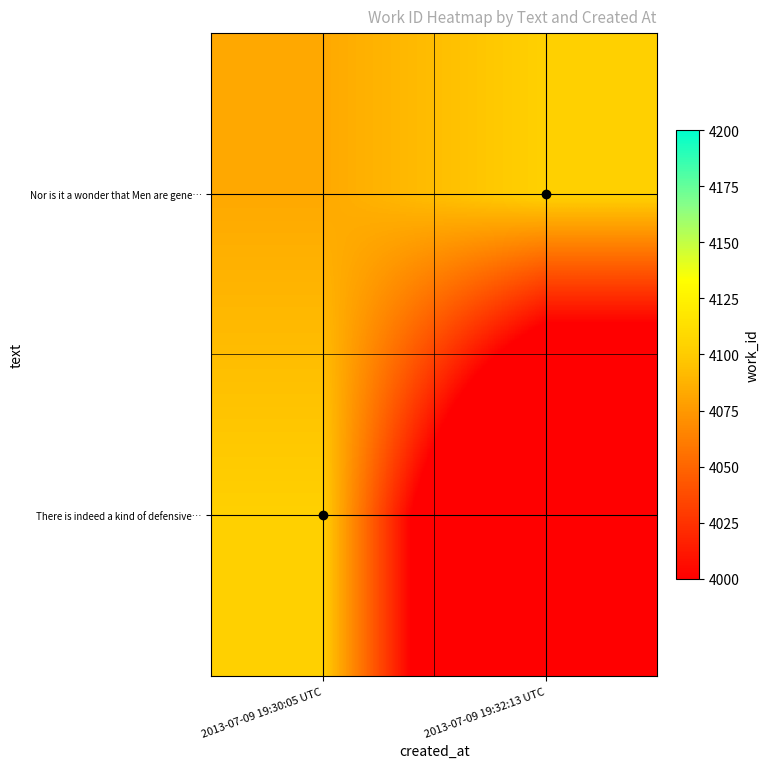

Reading left to right, what are all the values shown in this chart?

There is indeed a kind of defensive…: 2013-07-09 19:30:05 UTC=4103.0	2013-07-09 19:32:13 UTC=3846.4
Nor is it a wonder that Men are gene…: 2013-07-09 19:30:05 UTC=4082.8	2013-07-09 19:32:13 UTC=4103.0